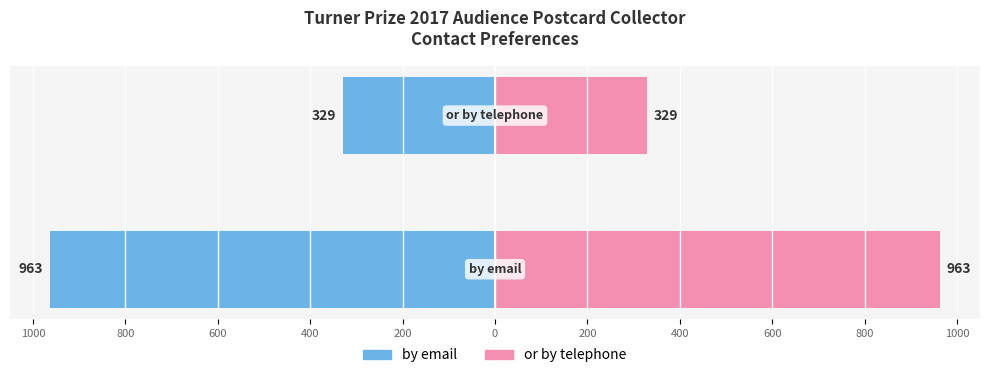

Reading left to right, transcribe all the data shown in this chart.

by email: -963	-329
or by telephone: 963	329